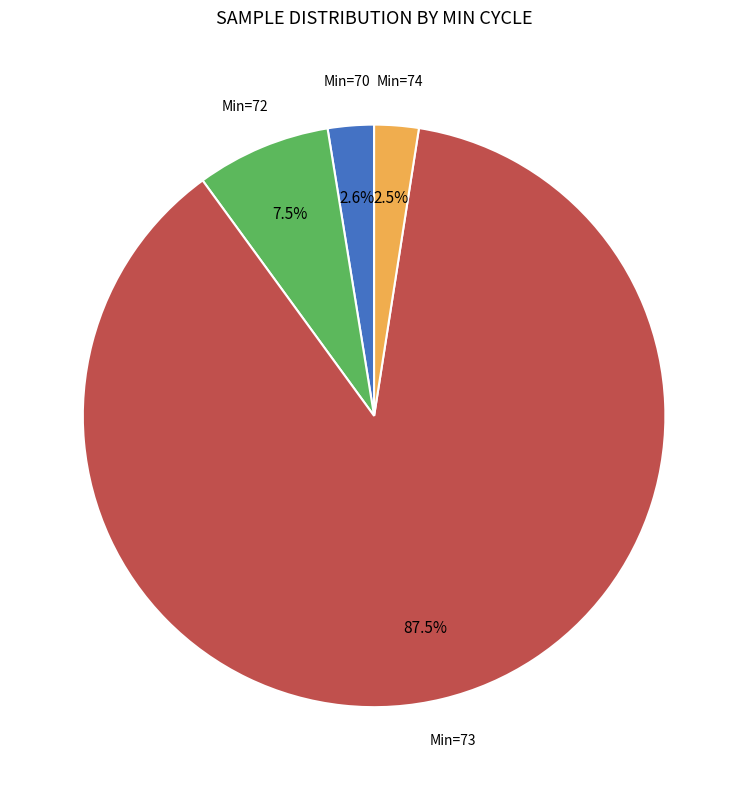

Is there a majority slice in this chart?

Yes